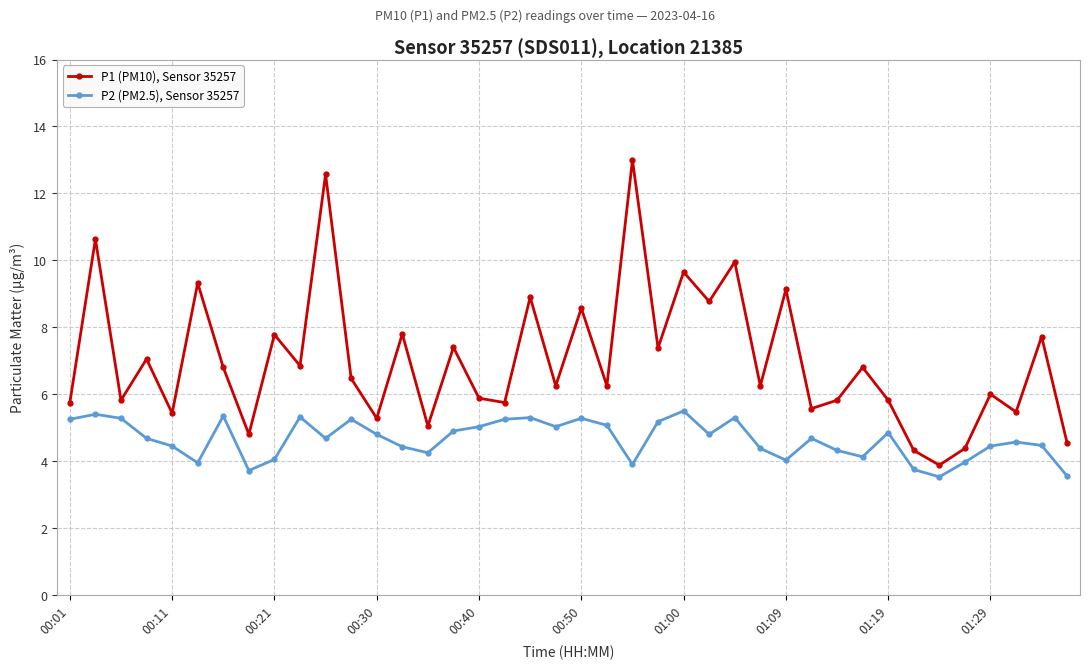

True or false: P2 (PM2.5), Sensor 35257 and P1 (PM10), Sensor 35257 cross at least once.

False